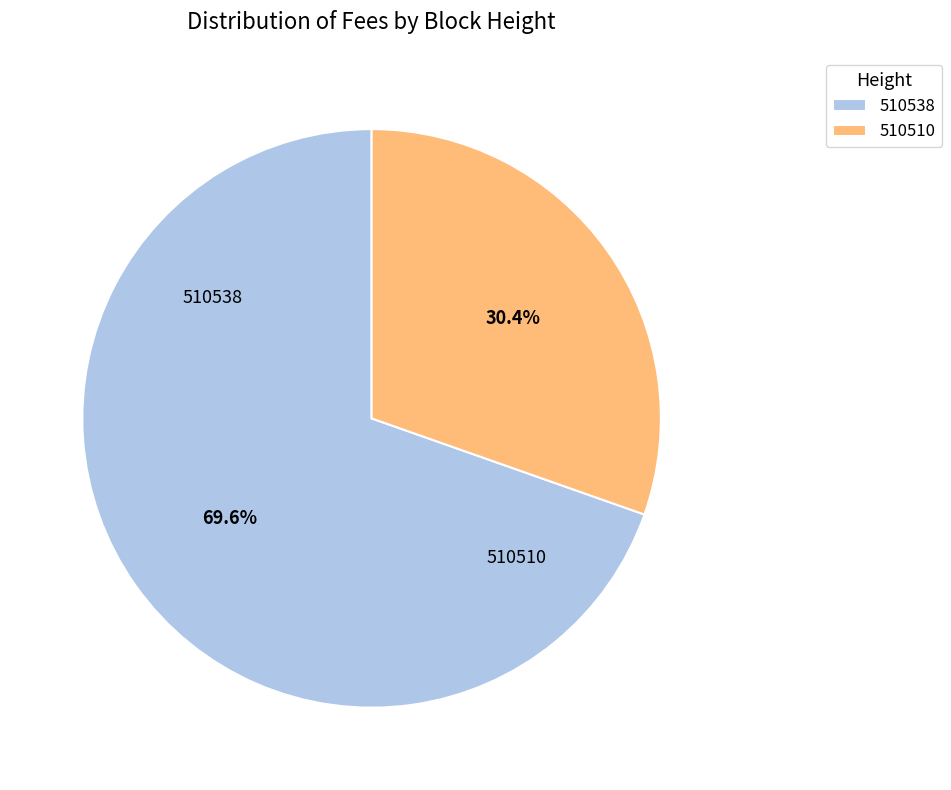

What percentage is the 510510 slice, to the nearest percent?

30%